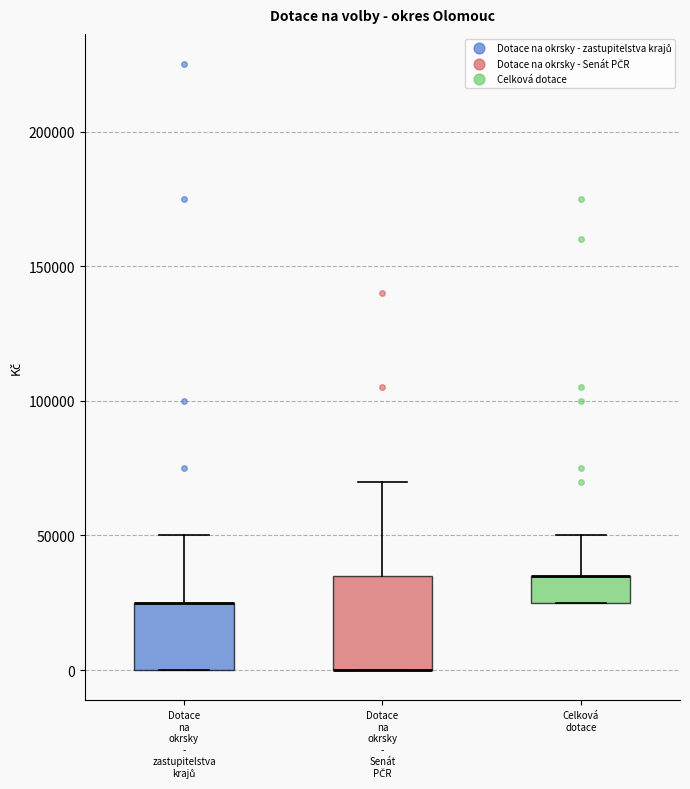

Reading left to right, transcribe this box plot: for each box, give where its median line is, the range the box spans, and where its two whiskers end, as read against the y-axis. The values are not printed on the chart, so give them approximately, as read against the axis.

Dotace na okrsky - zastupitelstva krajů: median 25000 (drawn on the box's upper edge), box 0 to 25000, whiskers 0 to 50000
Dotace na okrsky - Senát PČR: median 0 (drawn on the box's lower edge), box 0 to 35000, whiskers 0 to 70000
Celková dotace: median 35000 (drawn on the box's upper edge), box 25000 to 35000, whiskers 25000 to 50000